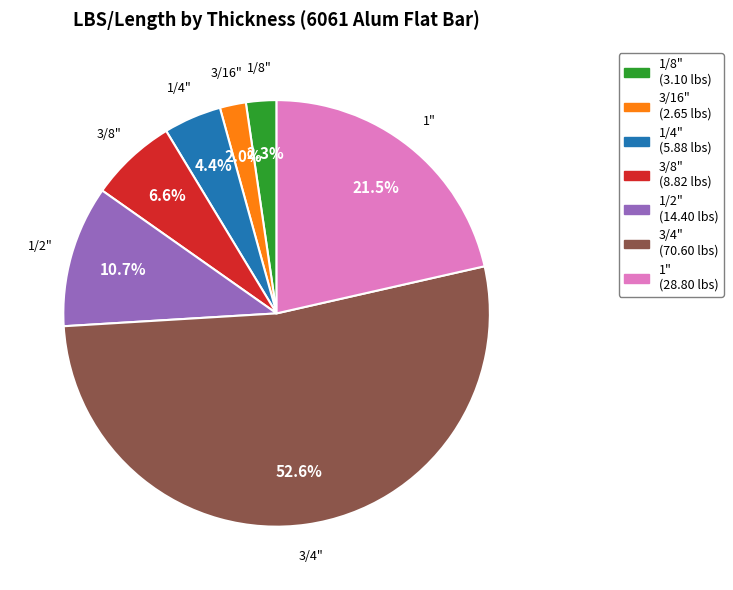

Between 1" and 3/4", which is larger?

3/4"